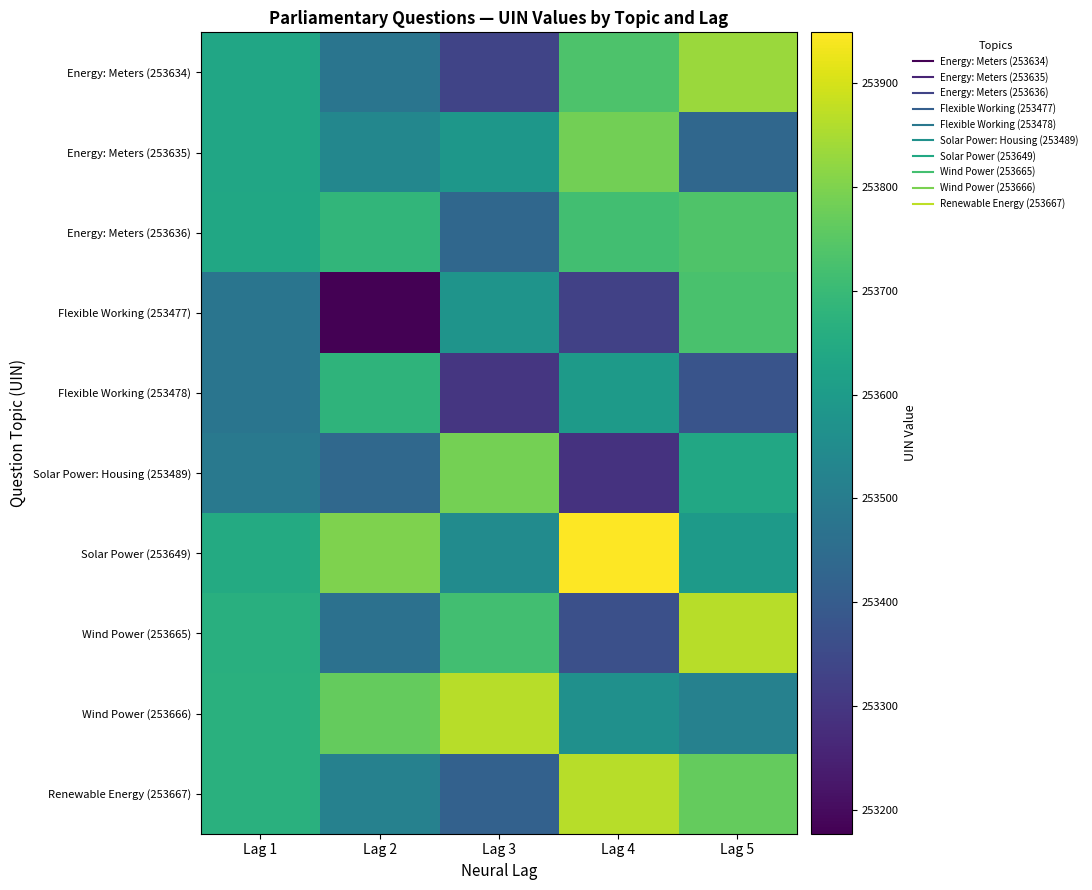

What is the maximum value shown in the chart?

253949